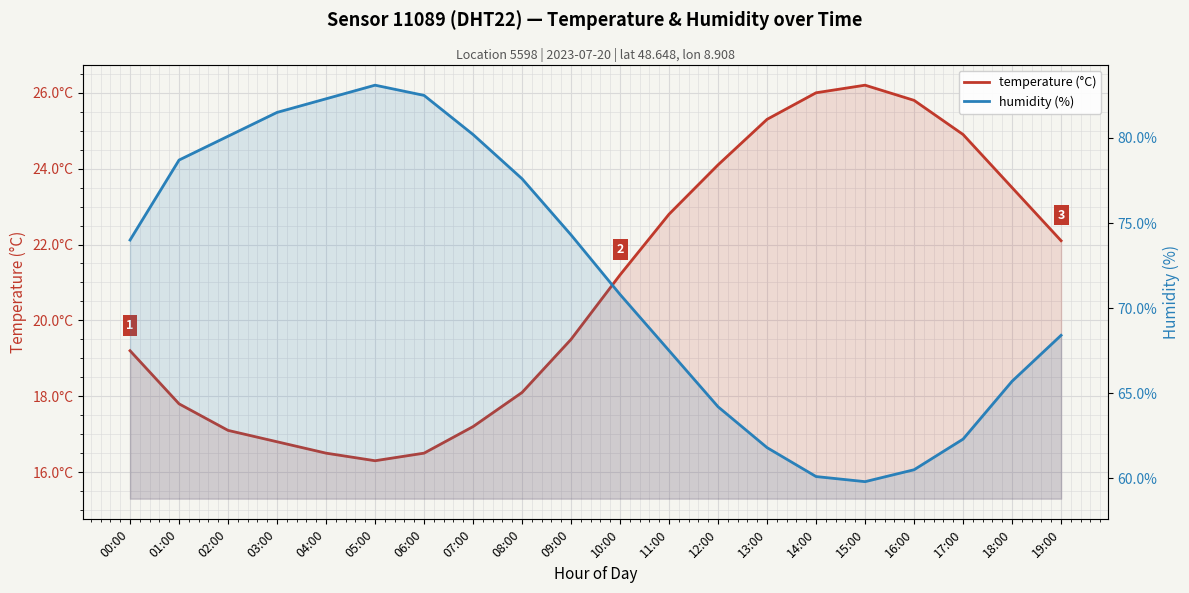

Does the chart display data point markers on the line(s)?

No